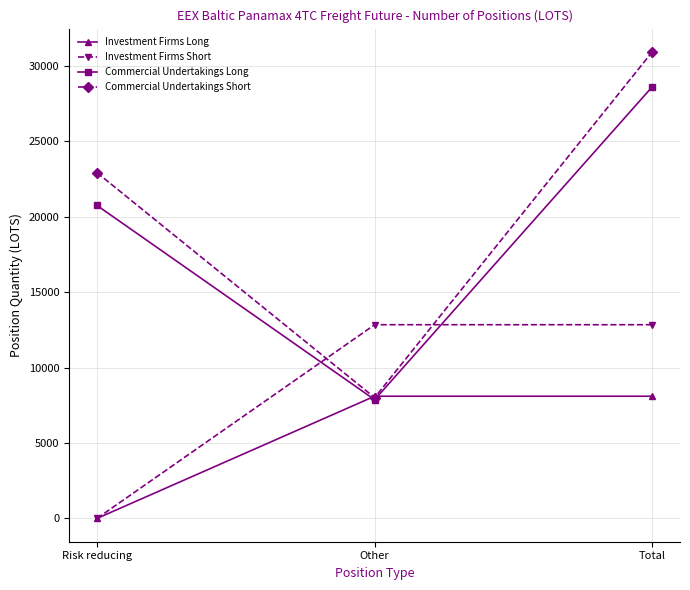

At which category is the sum across all series the highest?

Total